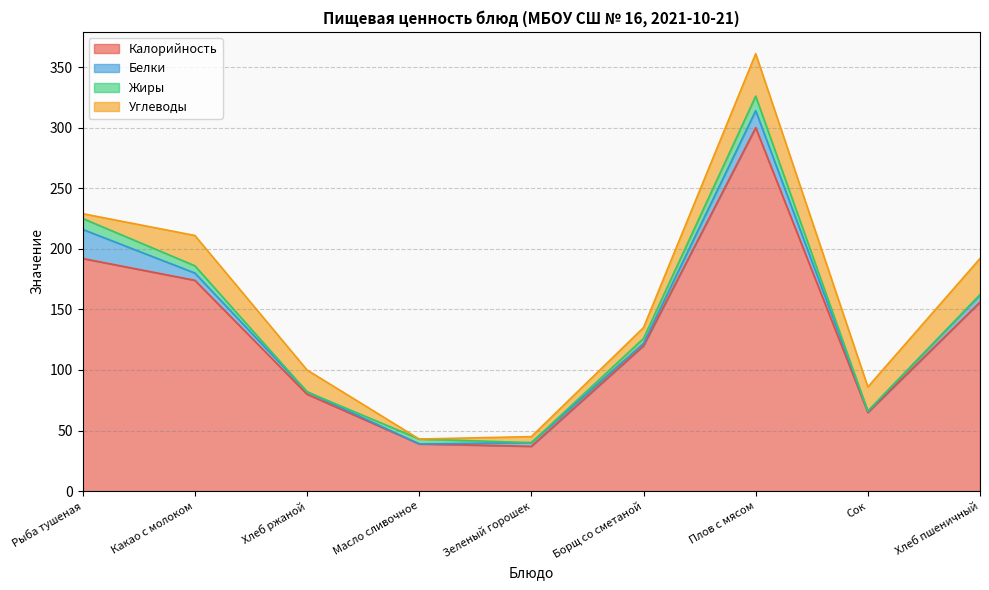

After their last crossing, which series has the higher values: Белки or Углеводы?

Углеводы